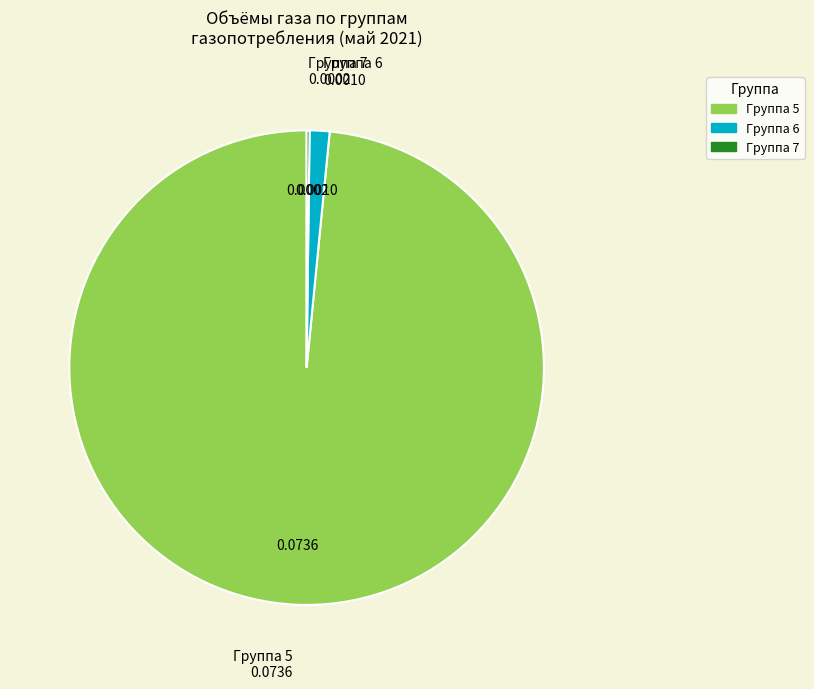

Which slice represents more than half of the pie?

Группа 5